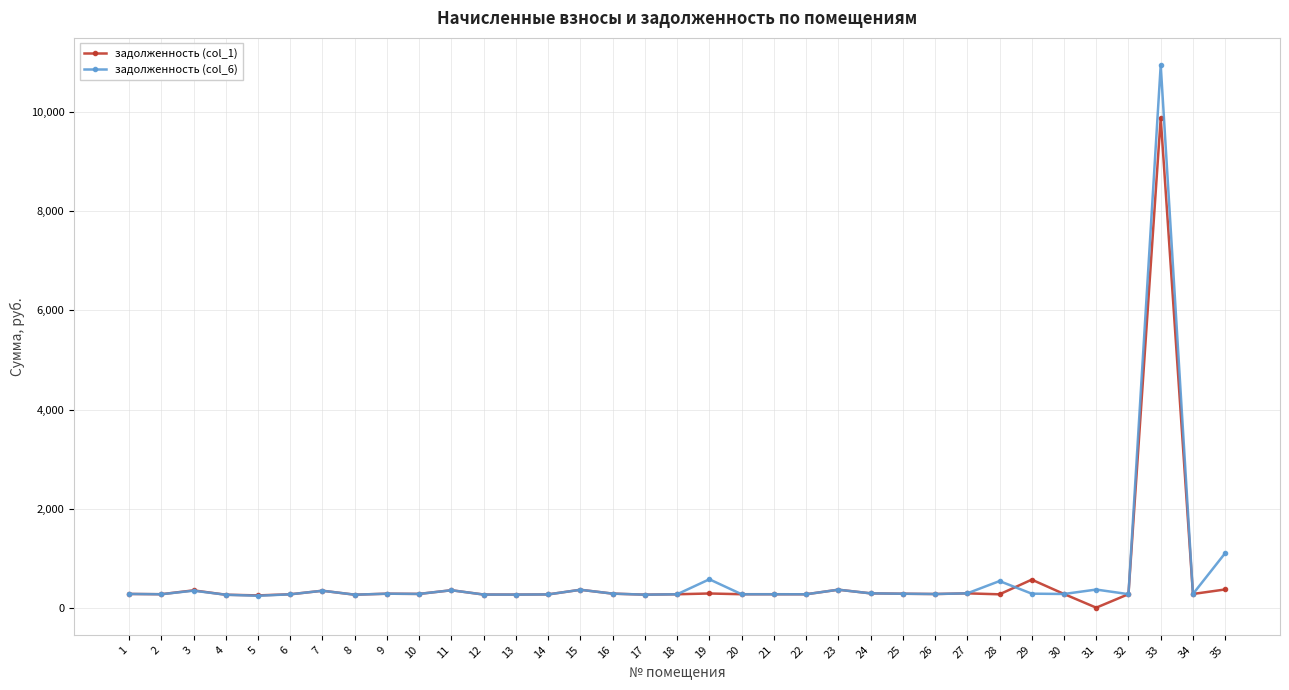

True or false: задолженность (col_1) has more than 1 points higher than both neighbors.

True